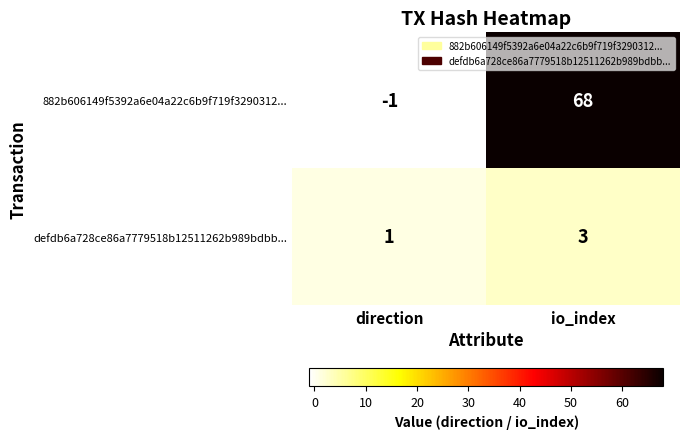

What is the spread (max minus min) of values at io_index?

65